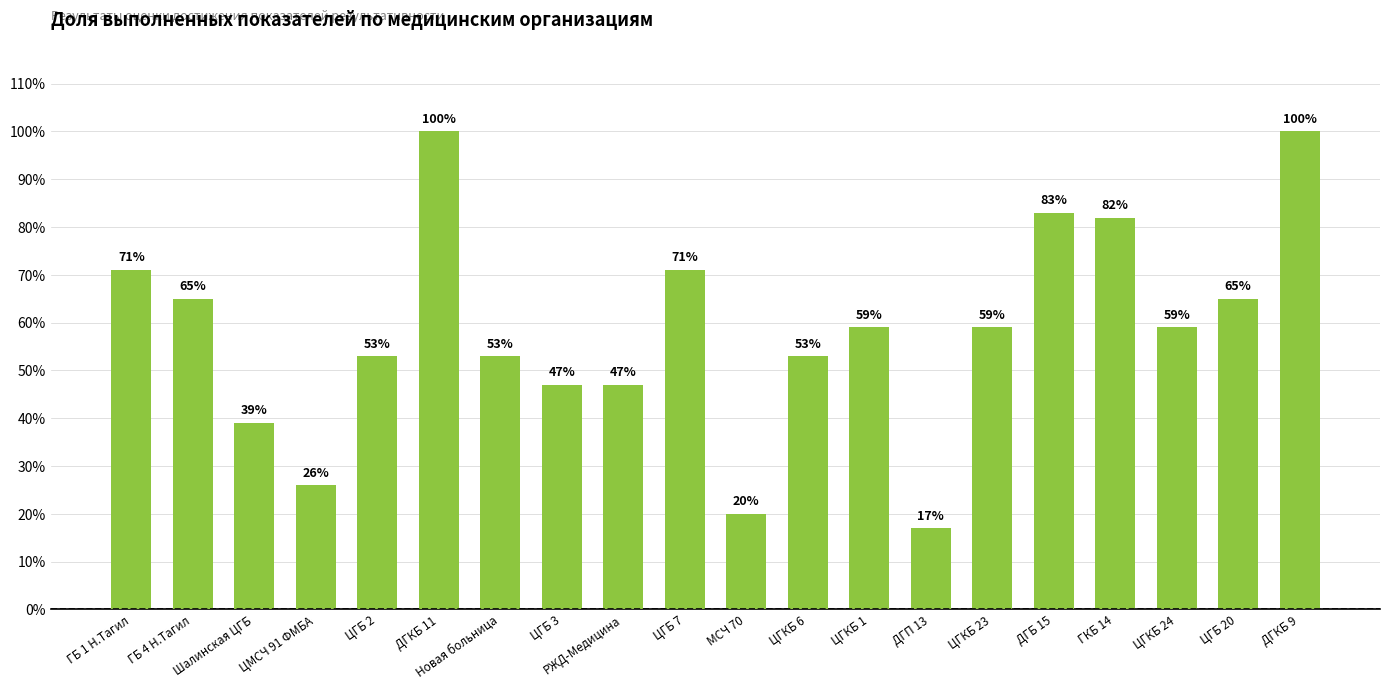

Is it true that the value at Шалинская ЦГБ is 0.4?

True